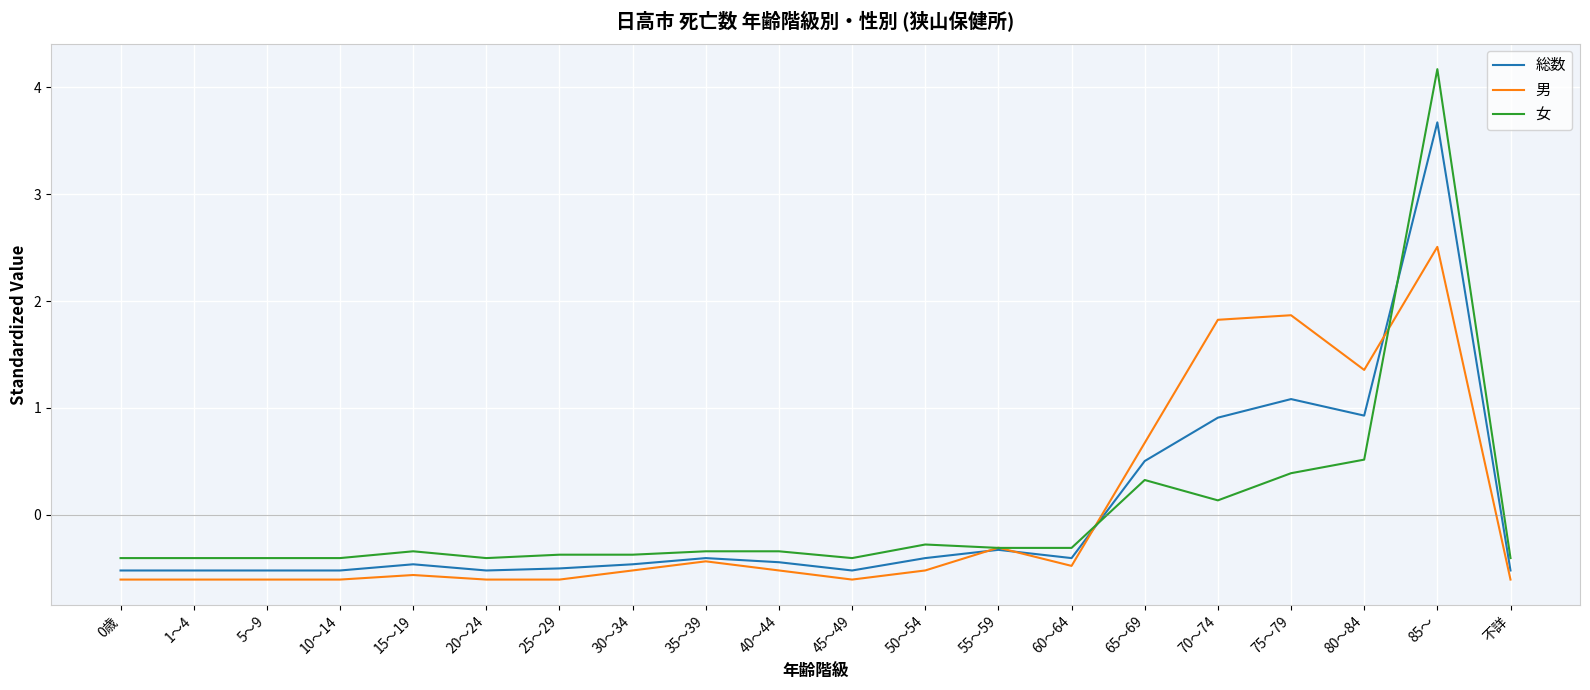

At which category is the sum across all series the highest?

85～